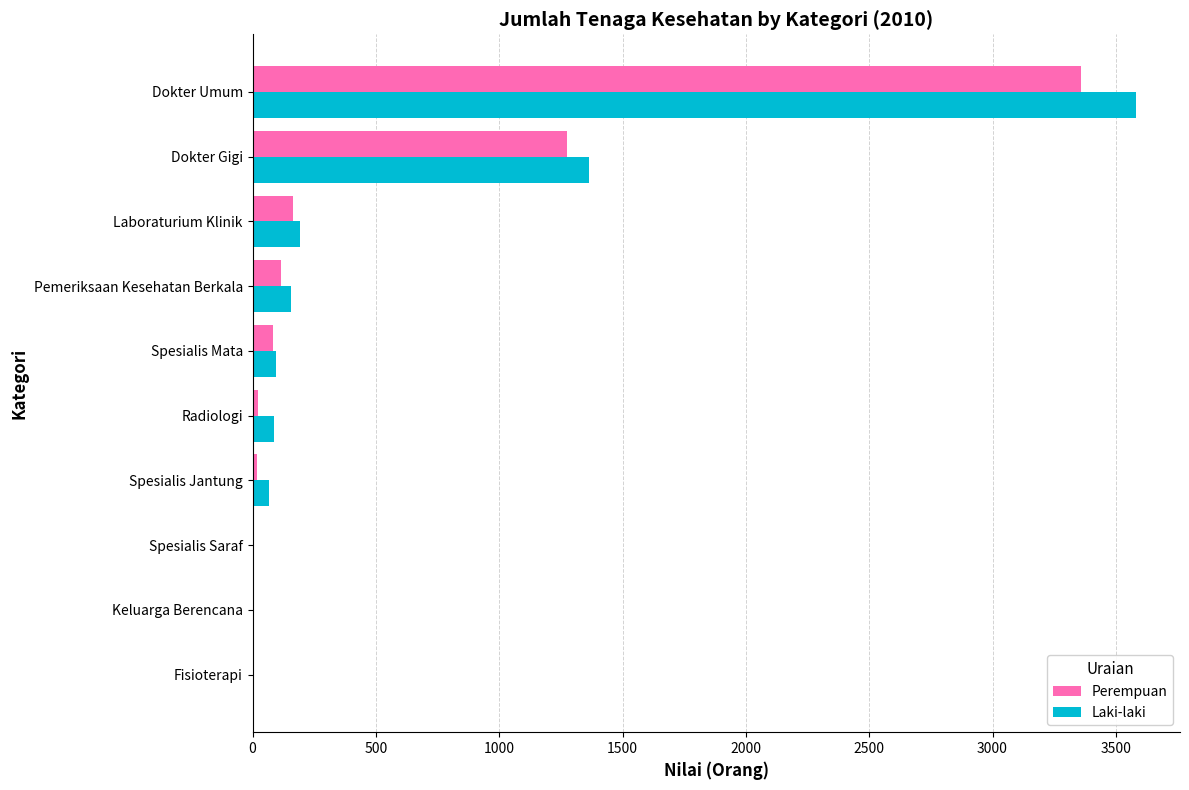

The Laki-laki series shows -1165 at Spesialis Saraf. True or false?

False